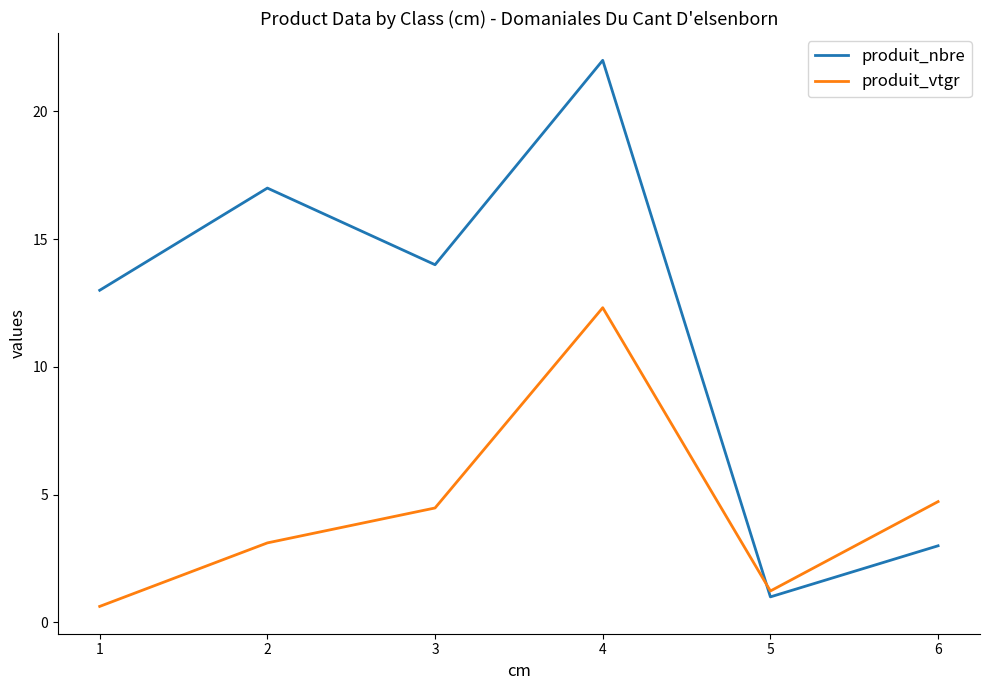

True or false: produit_vtgr has a value of 2.9 at 3.

False